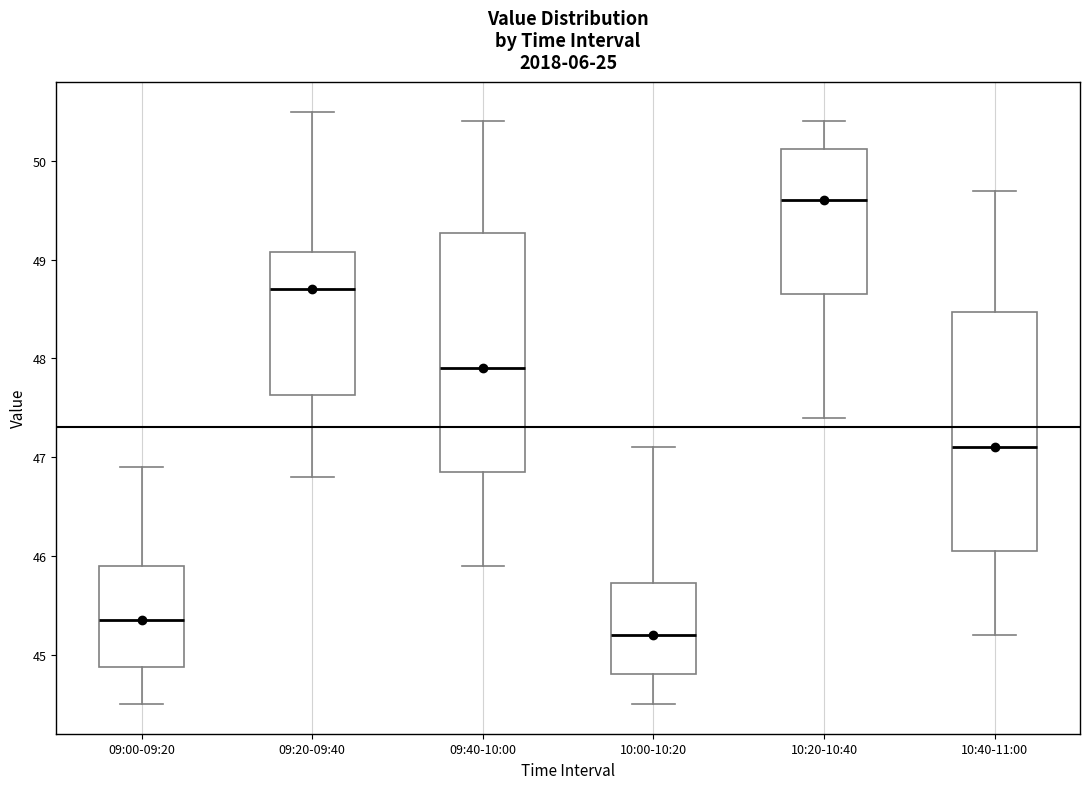

Where does the upper whisker of the box for 09:40-10:00 end on the y-axis? The values are not printed on the chart, so give them approximately, as read against the axis.

50.4